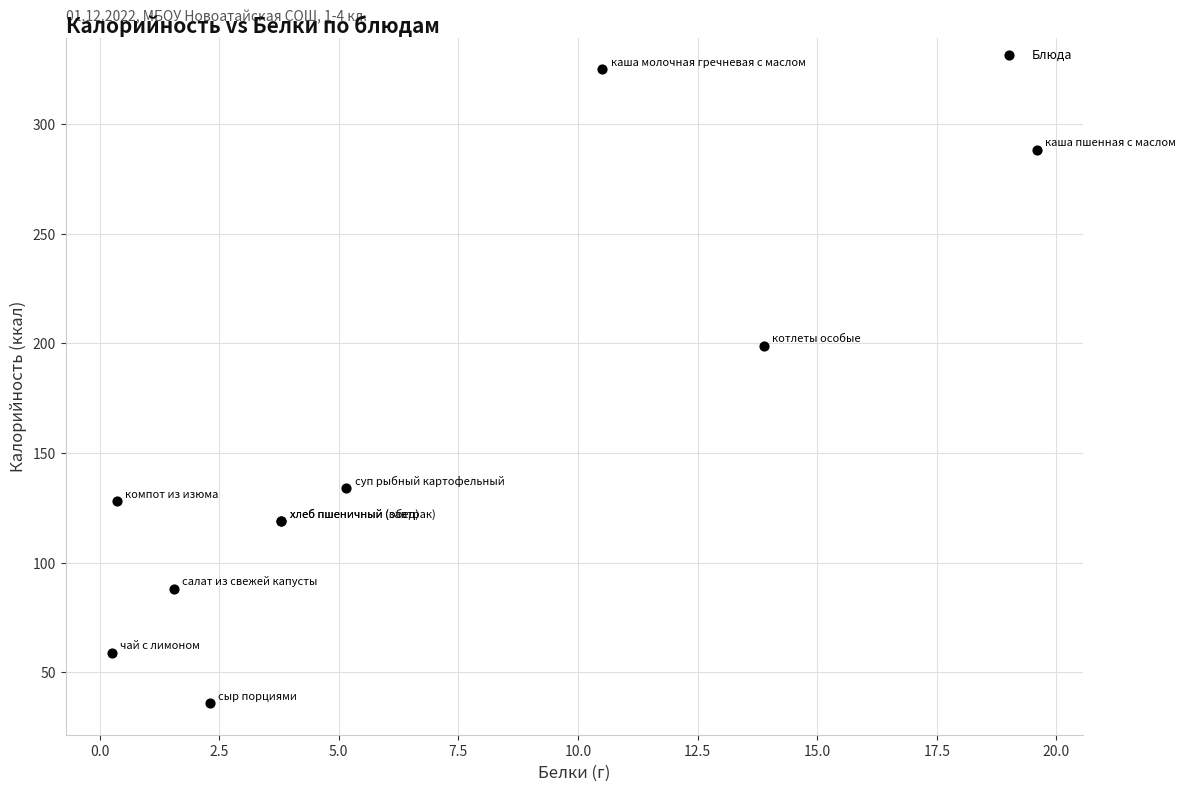

What Y value in the scatter plot is closest to 180?

199.0